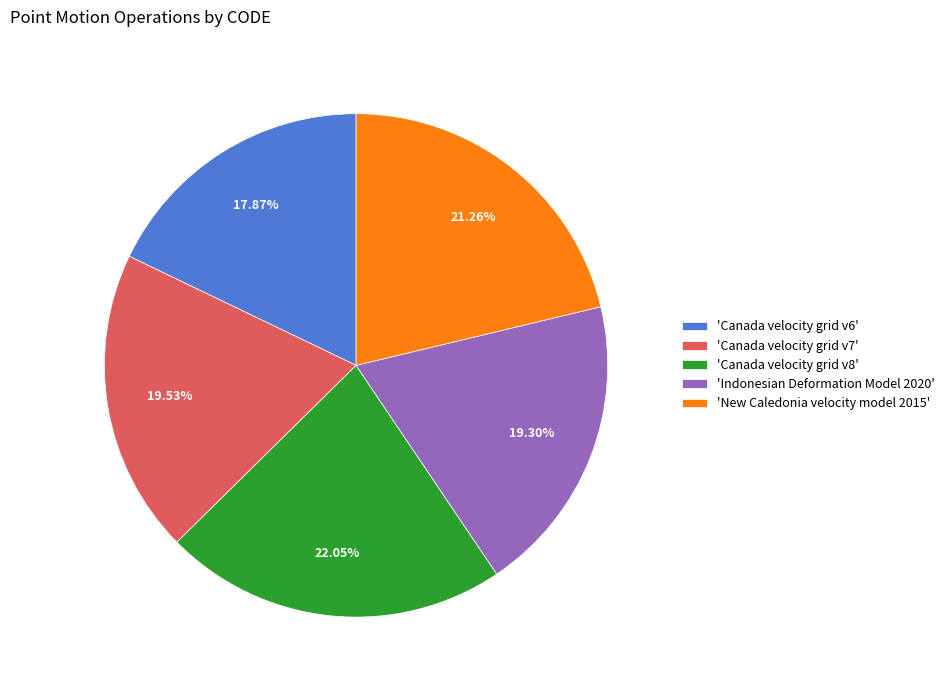

To the nearest percent, what is the average slice percentage?

20%